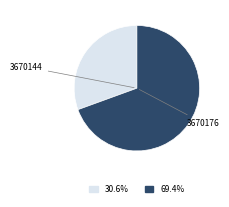

Does any single category account for the majority?

Yes